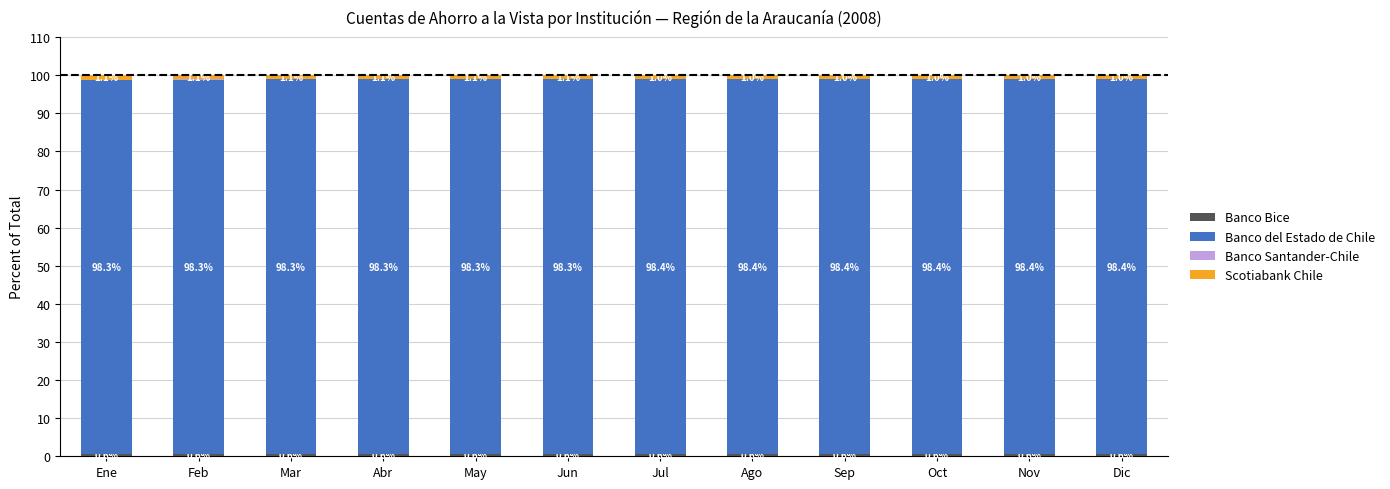

What is the total value across all series at May?

100.0